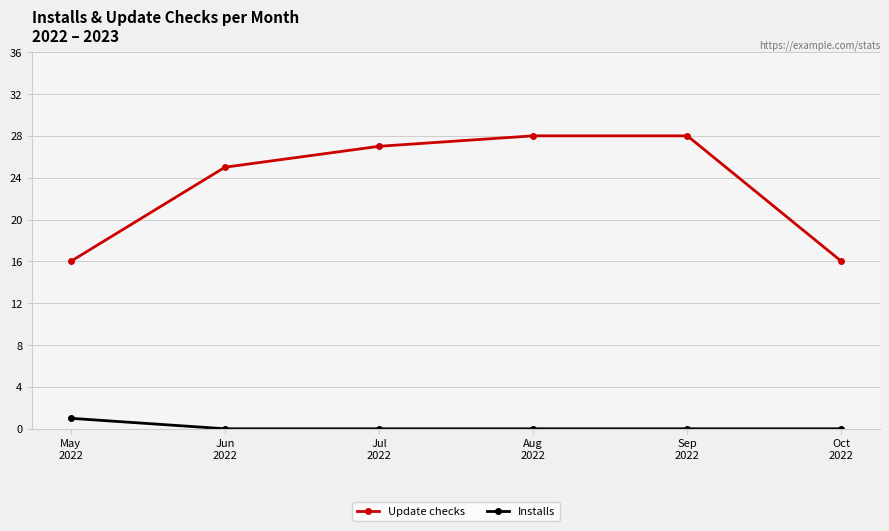

What are all the series names shown in the legend?

Update checks, Installs